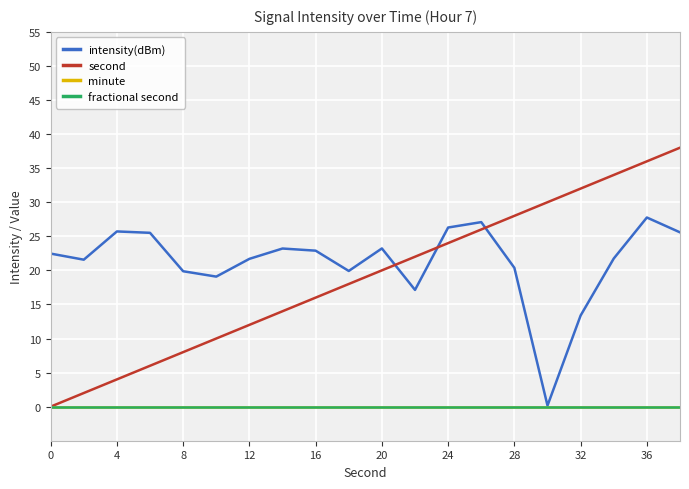

Does the chart have visible grid lines?

Yes